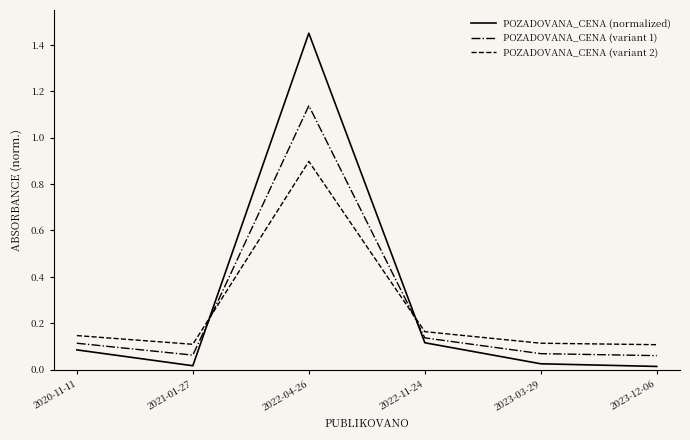

Which series has the largest range (max minus min)?

POZADOVANA_CENA (normalized)